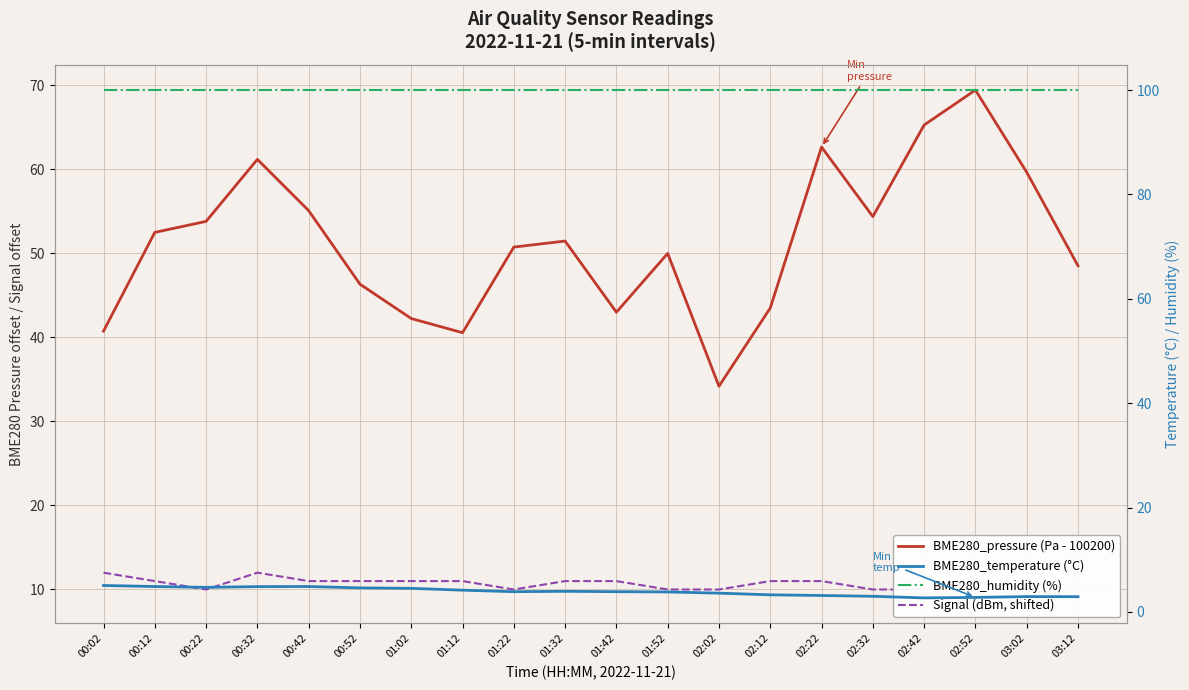

What is the difference between the highest and lowest values at 01:12?

95.8